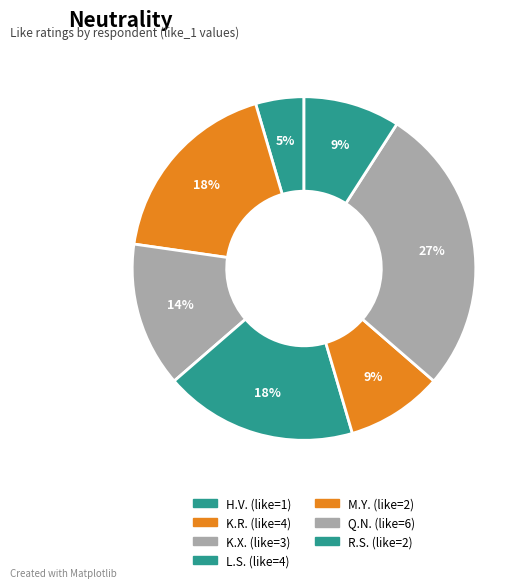

The H.V. slice represents 5% of the pie. True or false?

True